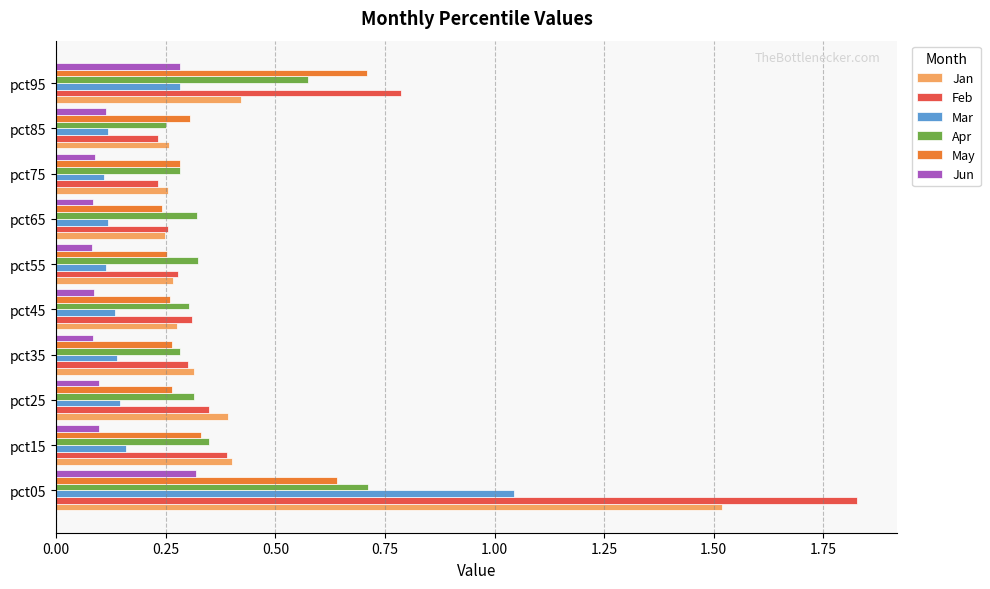

Is the value of Apr at pct15 greater than the value of Jun at pct65?

Yes